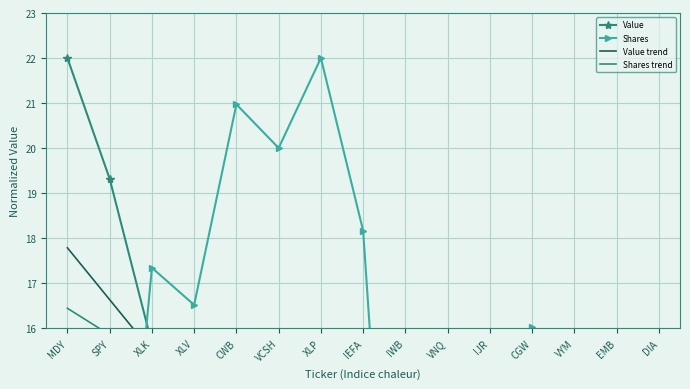

What is the total value across all series at DIA?

15.9